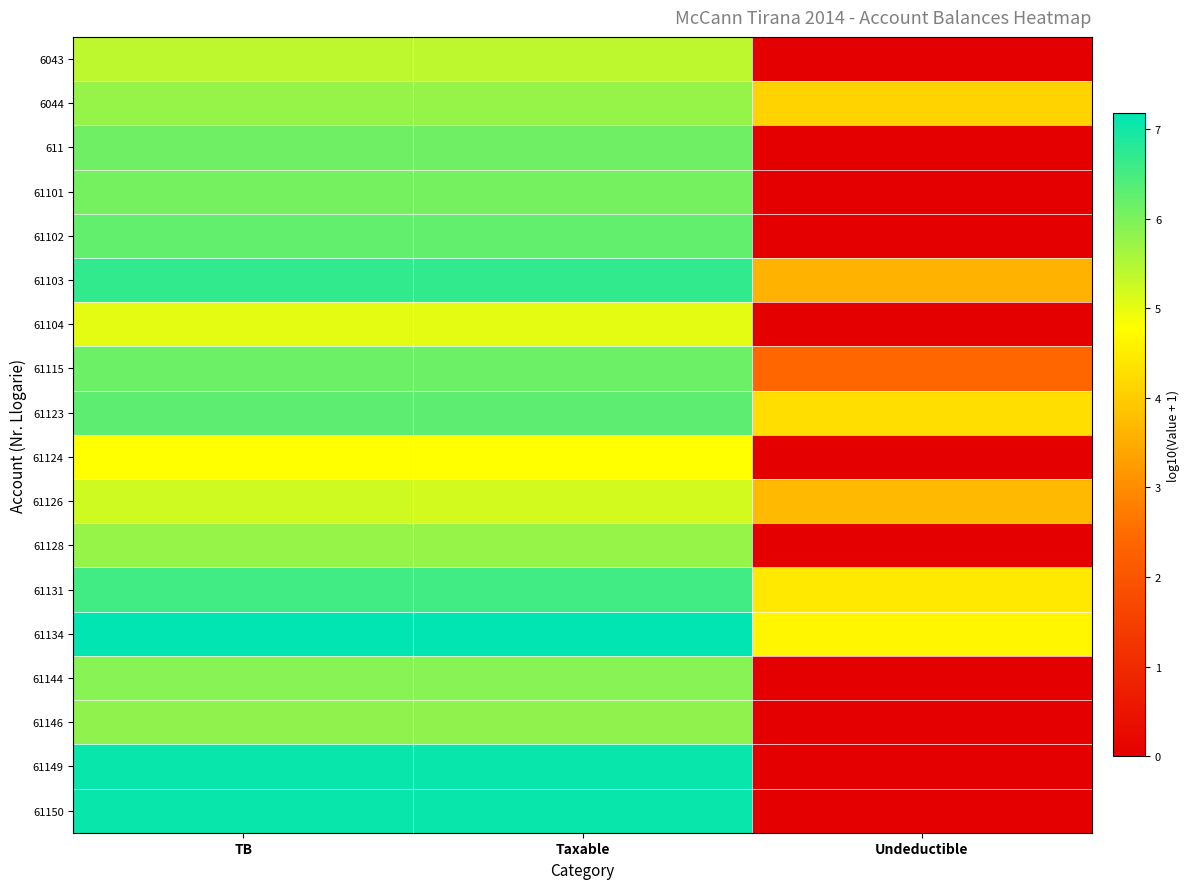

Reading left to right, extract all data points from this chart.

6043: TB=5.4	Taxable=5.4	Undeductible=0.0
6044: TB=5.8	Taxable=5.8	Undeductible=4.1
611: TB=6.1	Taxable=6.1	Undeductible=0.0
61101: TB=6.1	Taxable=6.1	Undeductible=0.0
61102: TB=6.2	Taxable=6.2	Undeductible=0.0
61103: TB=6.7	Taxable=6.7	Undeductible=3.6
61104: TB=5.0	Taxable=5.0	Undeductible=0.0
61115: TB=6.2	Taxable=6.2	Undeductible=2.4
61123: TB=6.3	Taxable=6.3	Undeductible=4.3
61124: TB=4.8	Taxable=4.8	Undeductible=0.0
61126: TB=5.2	Taxable=5.2	Undeductible=3.7
61128: TB=5.8	Taxable=5.8	Undeductible=0.0
61131: TB=6.5	Taxable=6.5	Undeductible=4.4
61134: TB=7.2	Taxable=7.2	Undeductible=4.6
61144: TB=5.9	Taxable=5.9	Undeductible=0.0
61146: TB=5.8	Taxable=5.8	Undeductible=0.0
61149: TB=7.1	Taxable=7.1	Undeductible=0.0
61150: TB=7.1	Taxable=7.1	Undeductible=0.0